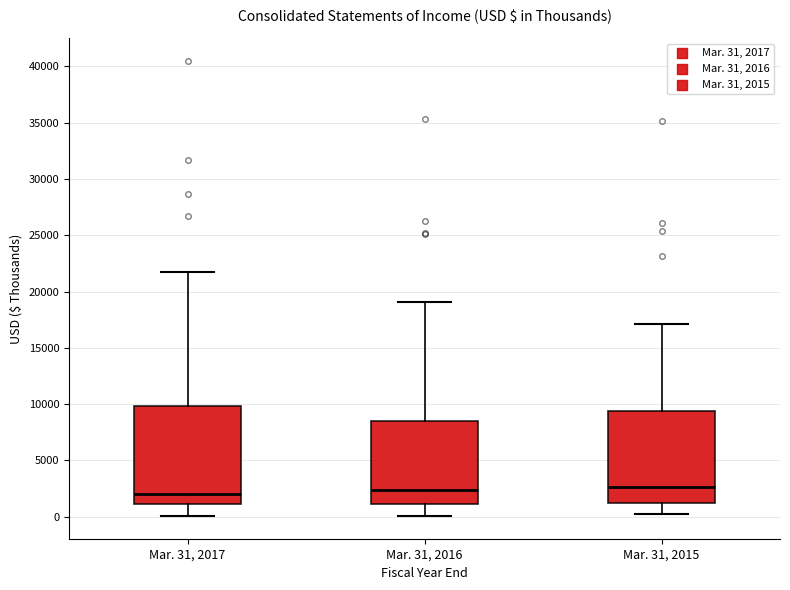

Where does the lower whisker of the box for Mar. 31, 2016 end on the y-axis? The values are not printed on the chart, so give them approximately, as read against the axis.

0